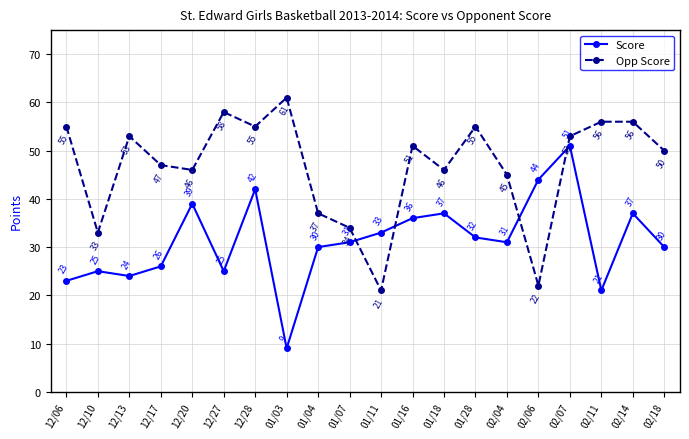

What is the total value across all series at 12/28?

97